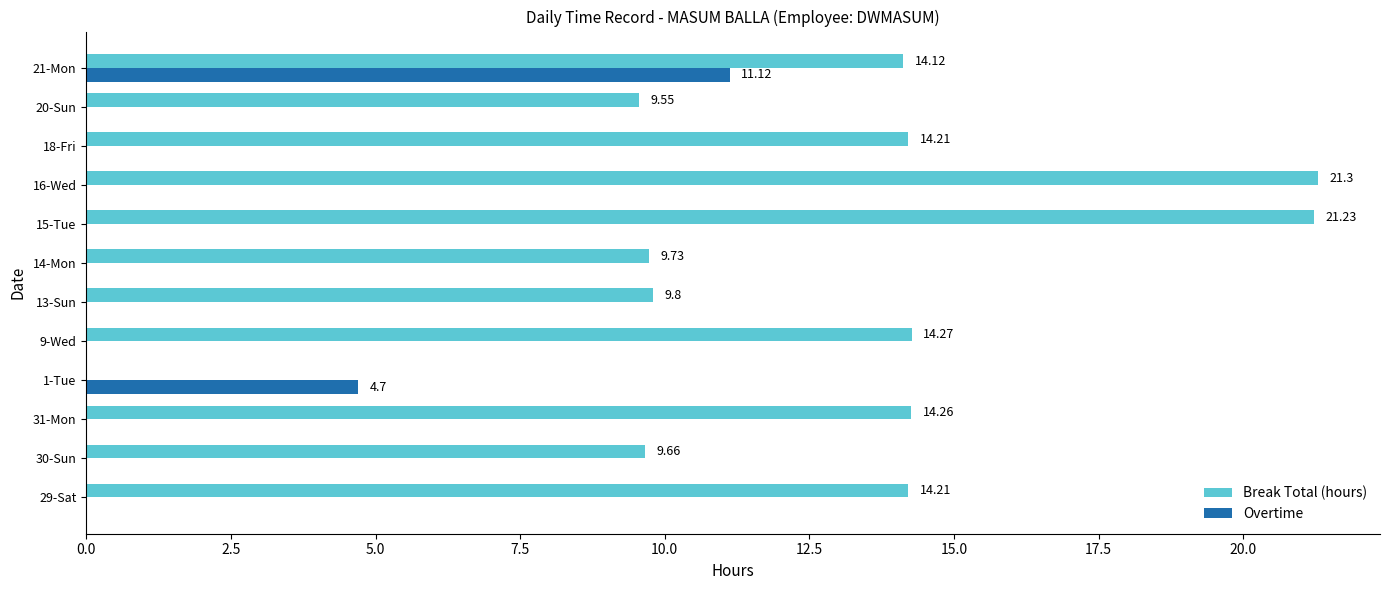

What is the total value across all series at 30-Sun?

9.7